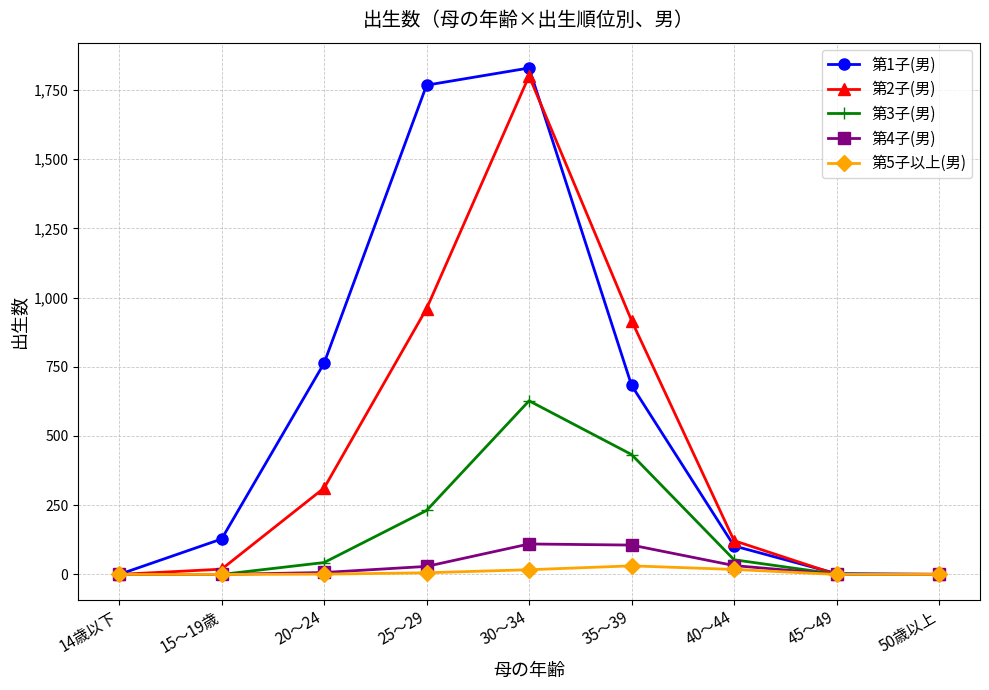

What is the greatest value displayed?

1829